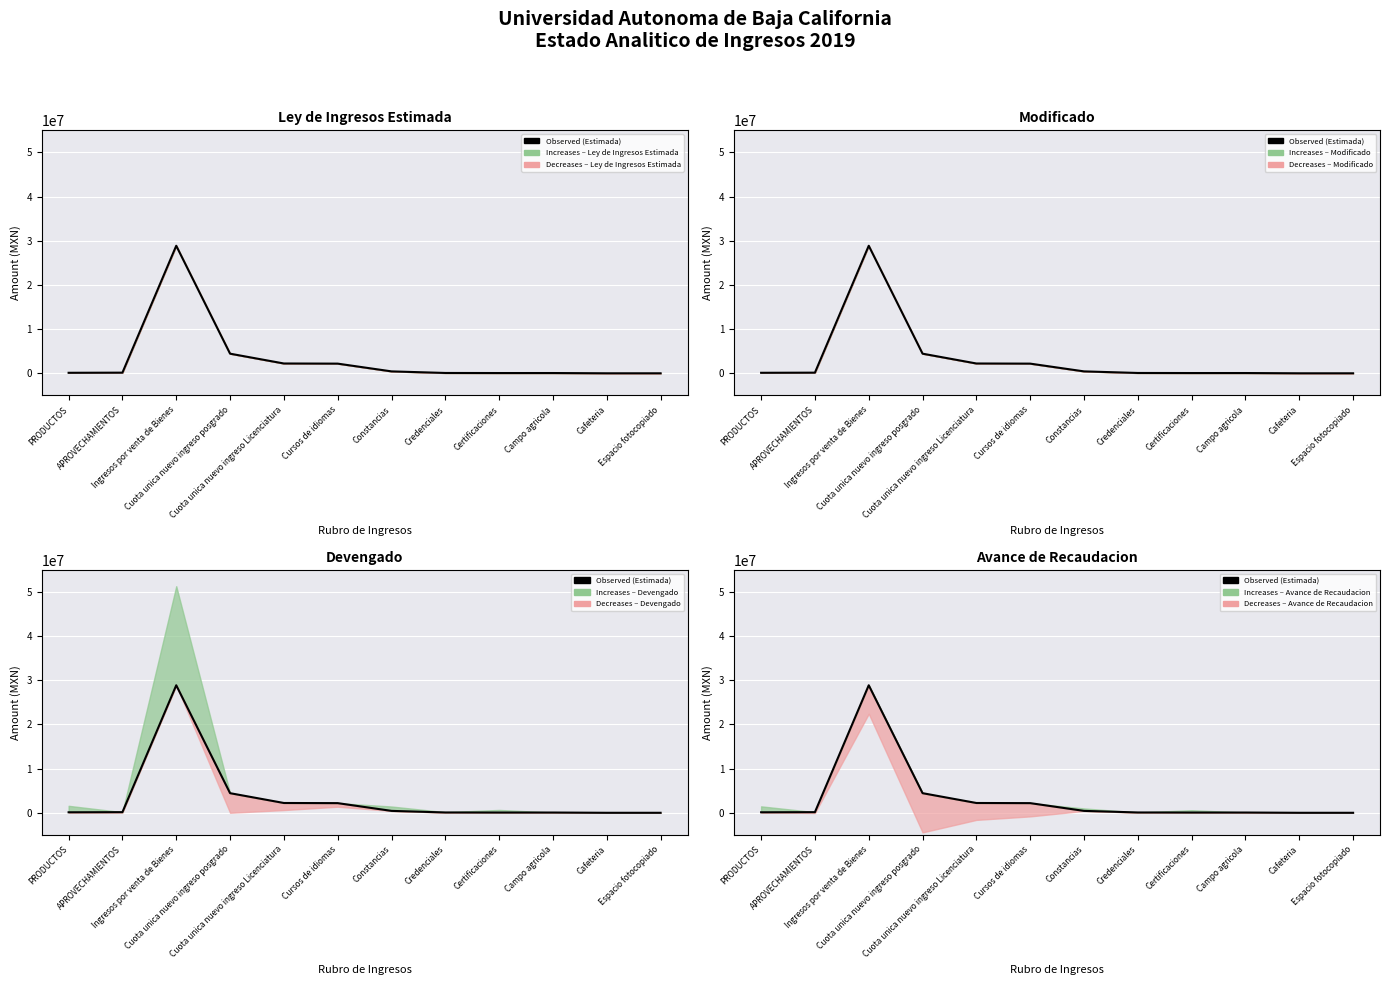

List the labels in order of value, smallest first.

Espacio fotocopiado, Cafeteria, Certificaciones, Campo agricola, Credenciales, PRODUCTOS, APROVECHAMIENTOS, Constancias, Cursos de idiomas, Cuota unica nuevo ingreso Licenciatura, Cuota unica nuevo ingreso posgrado, Ingresos por venta de Bienes